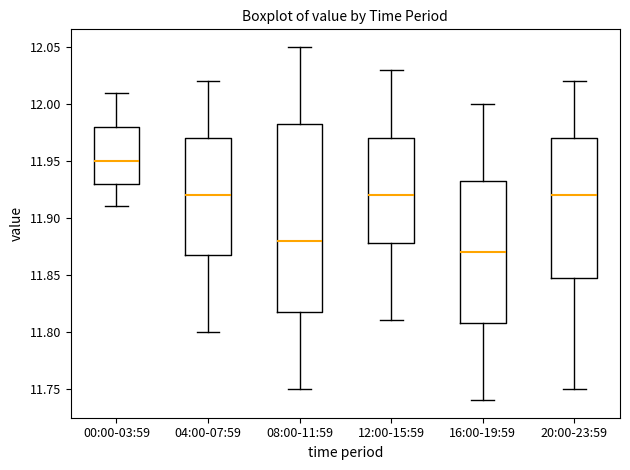

Where is the lower edge of the box for 20:00-23:59 on the y-axis? The values are not printed on the chart, so give them approximately, as read against the axis.

11.850